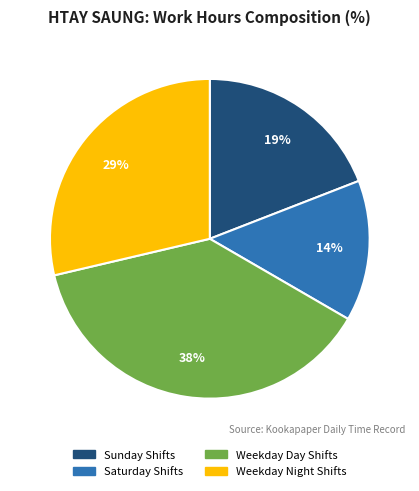

To the nearest percent, what is the difference between the largest and smallest slice percentages?

24%